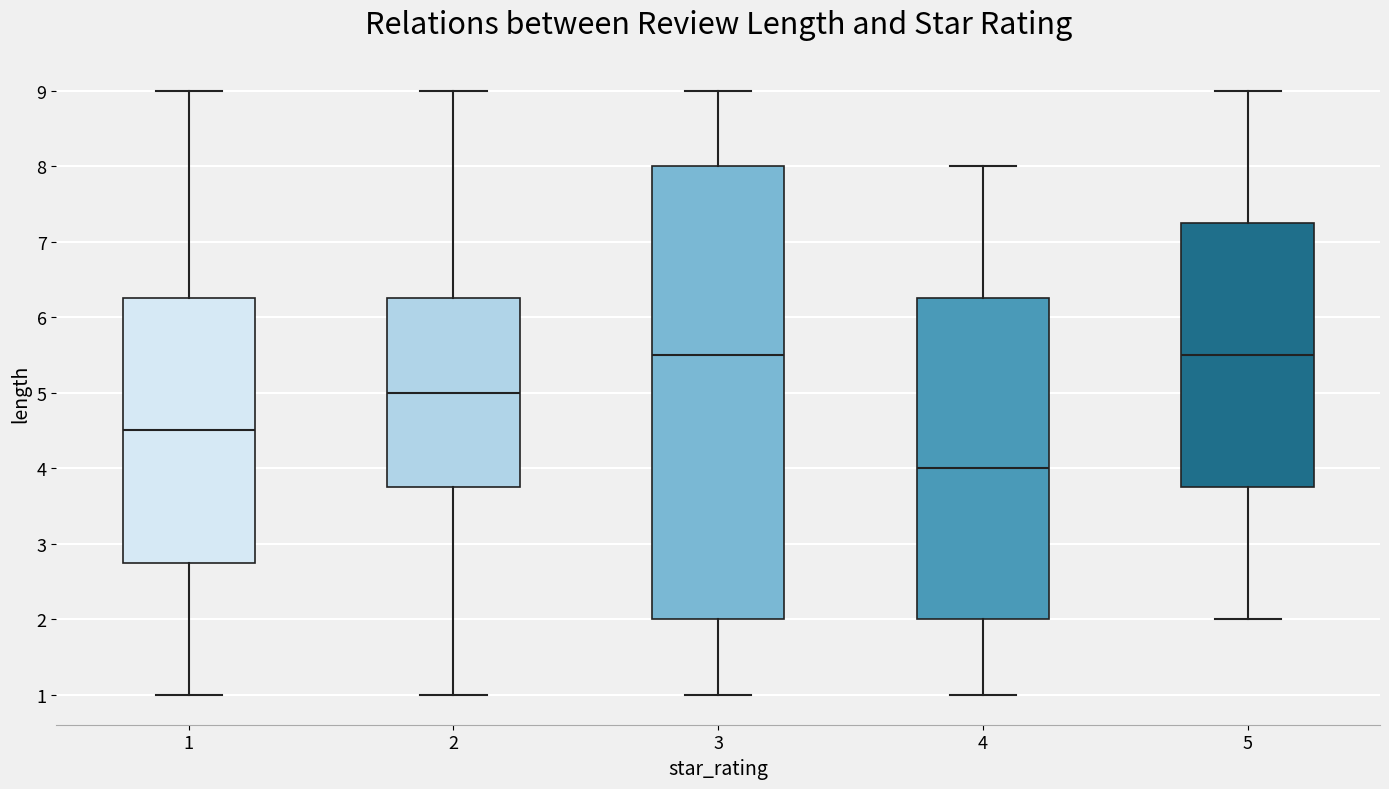

Which box is the tallest, from its lower edge to its upper edge?

3